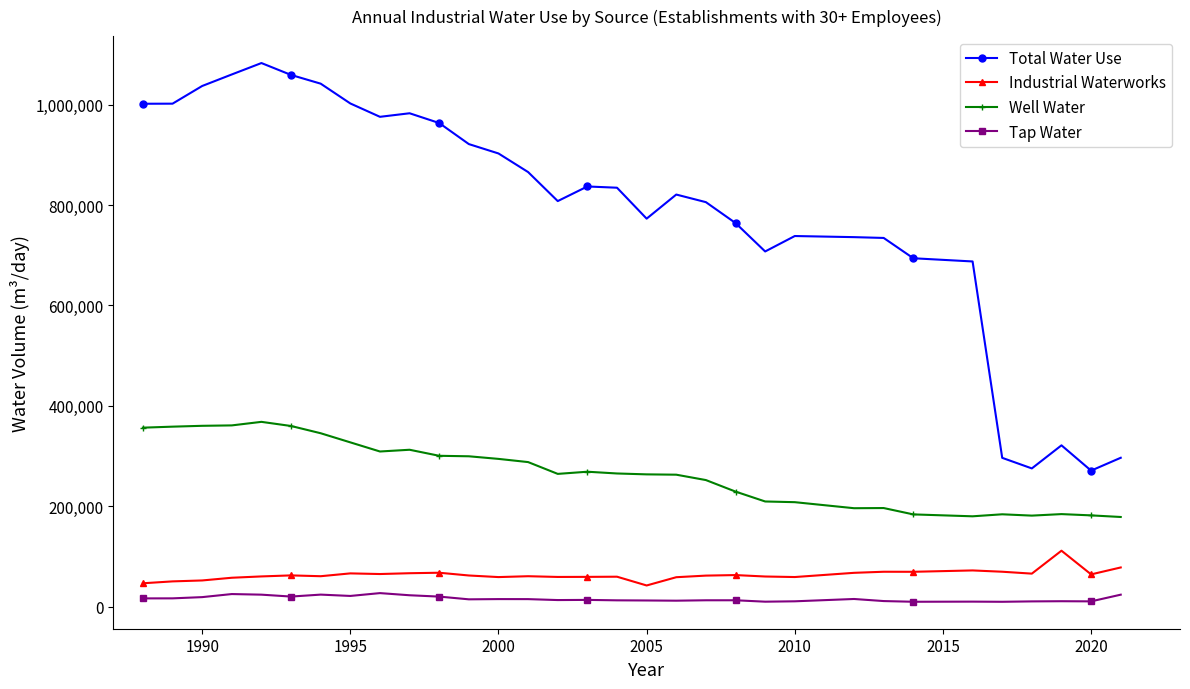

Count the number of data series in this chart.

4